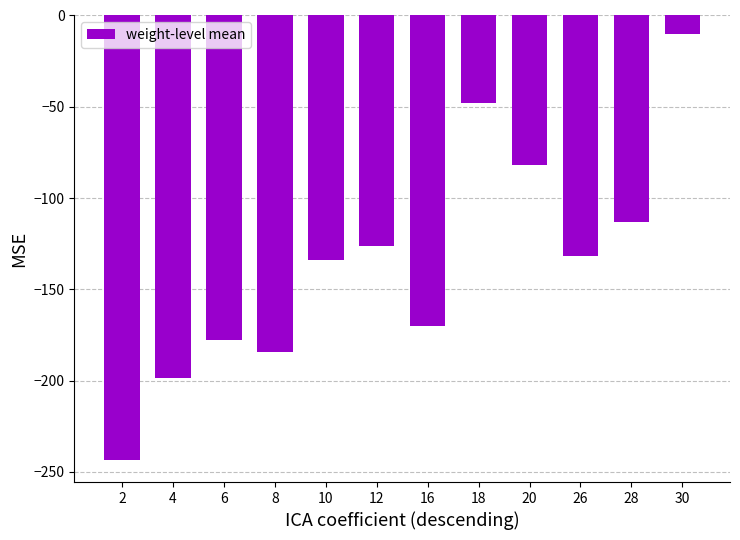

Count the number of data series in this chart.

1